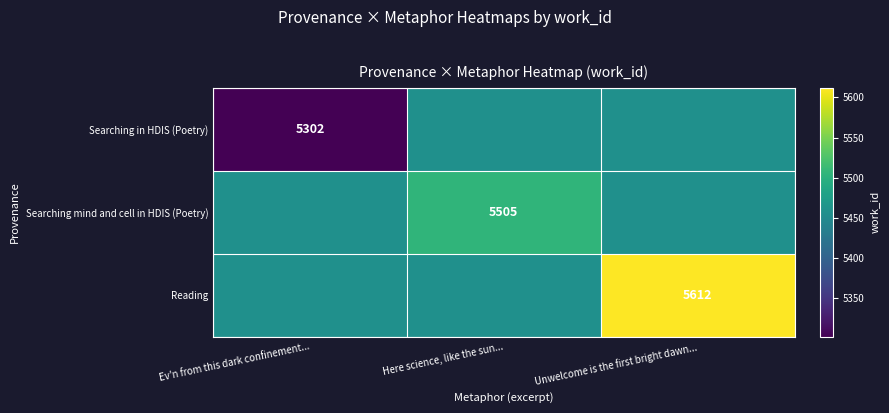

Is it true that Searching mind and cell in HDIS (Poetry) equals 5505 at Here science, like the sun...?

True